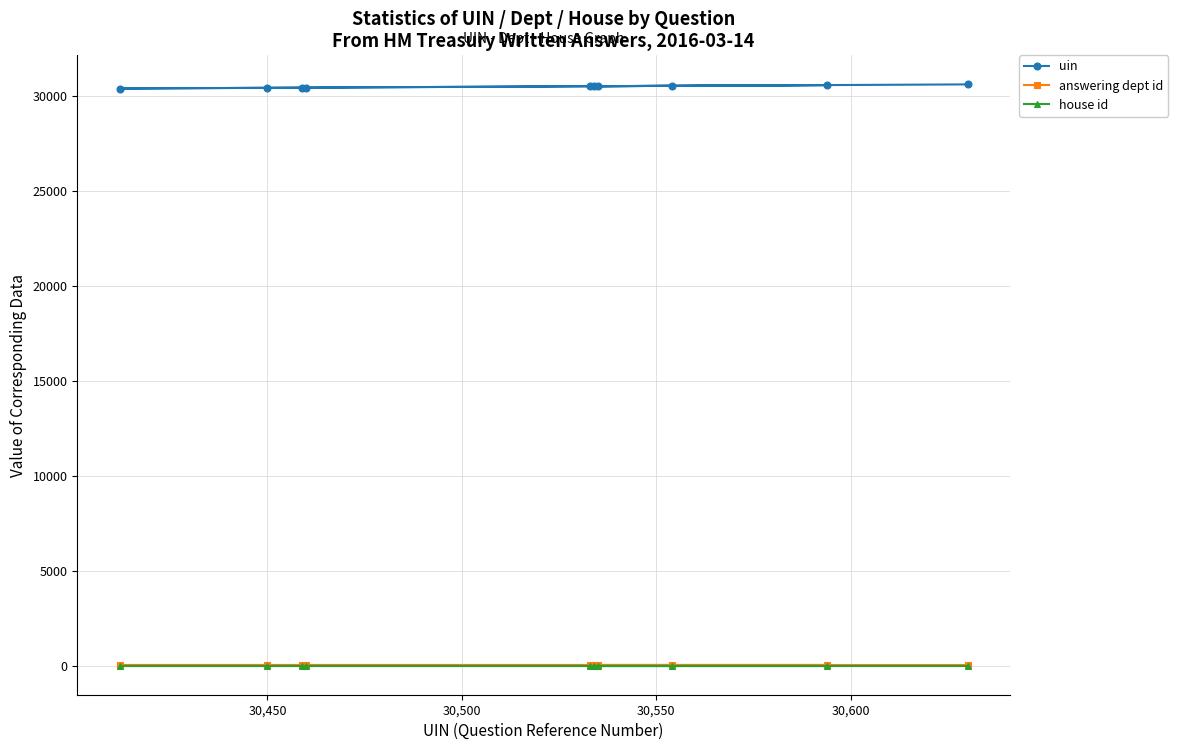

What is the value of the house id point at the 3rd from the left?

1